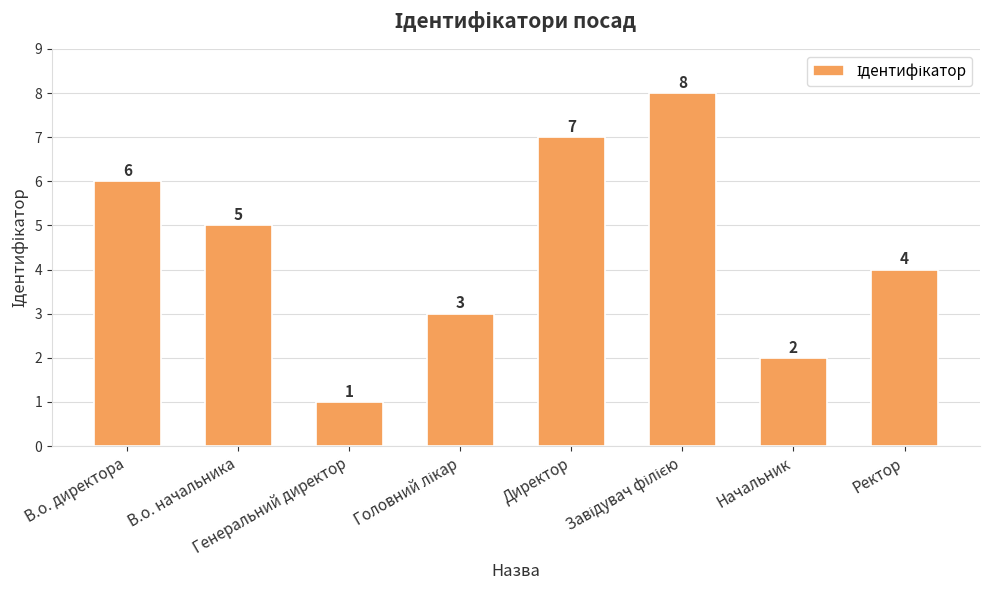

What is the label of the 2nd bar from the left?

В.о. начальника